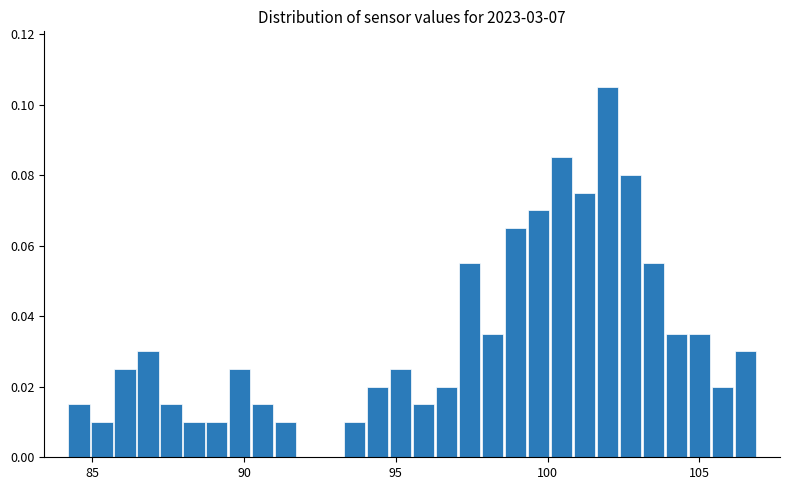

Read against the x-axis, roughly where is the centre of the tallest bar?

102.0